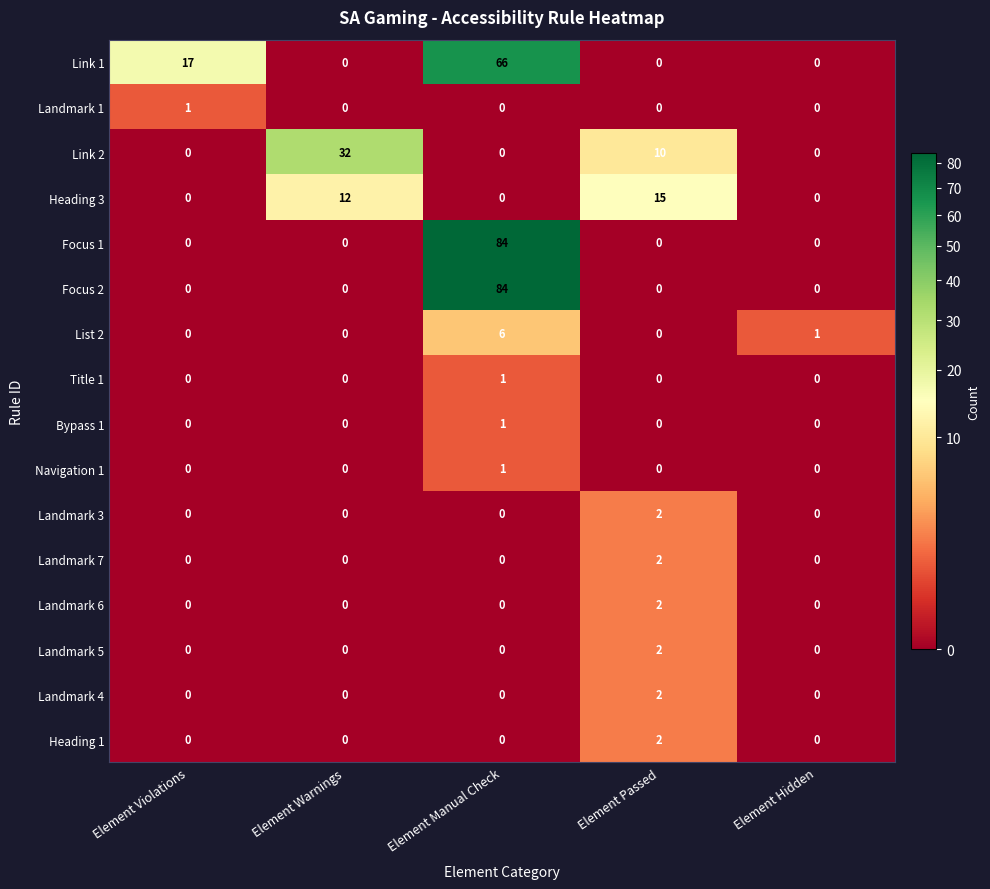

At which label is Link 1 closest to 33?

Element Violations